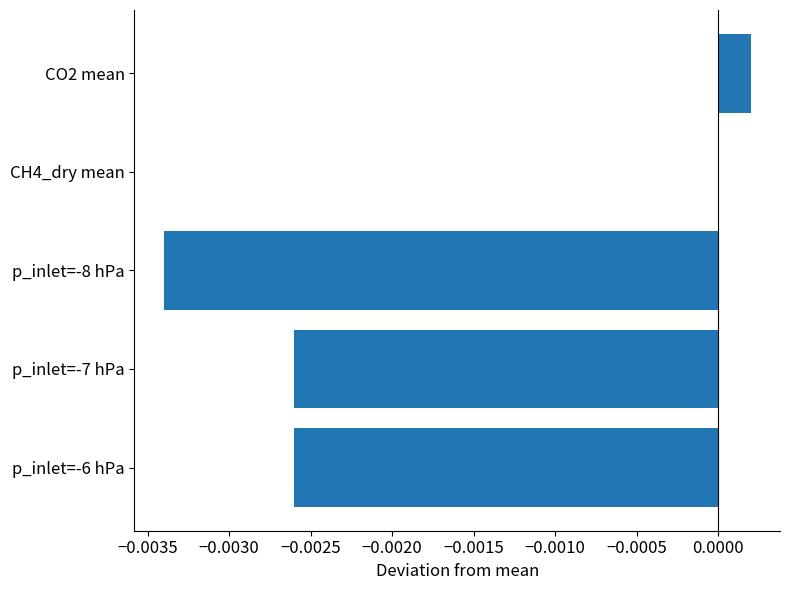

At which category does the chart reach its peak across all series?

CO2 mean